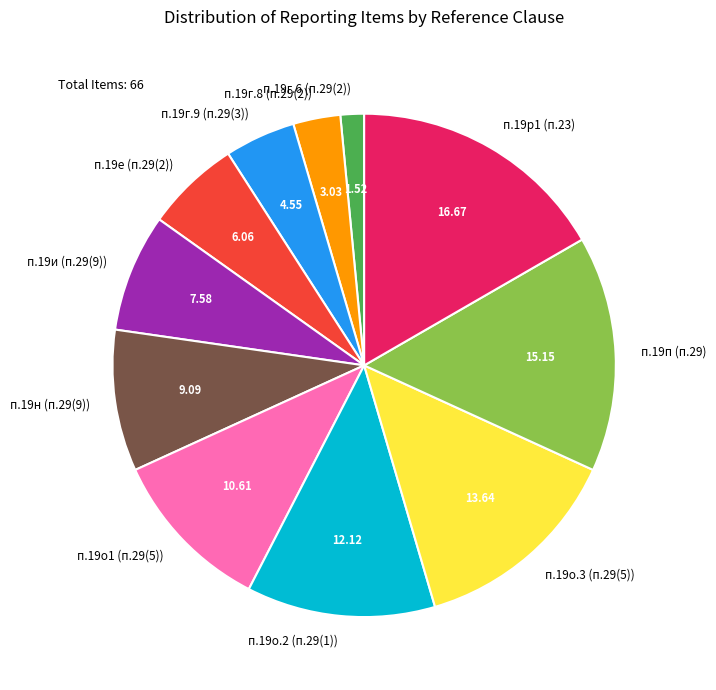

Combined, do п.19р1 (п.23) and п.19н (п.29(9)) account for over 50%?

No